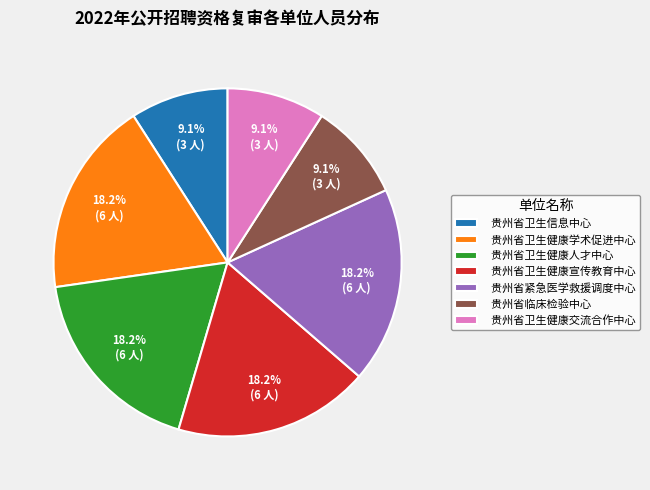

To the nearest percent, what portion does 贵州省卫生健康宣传教育中心 represent?

18%